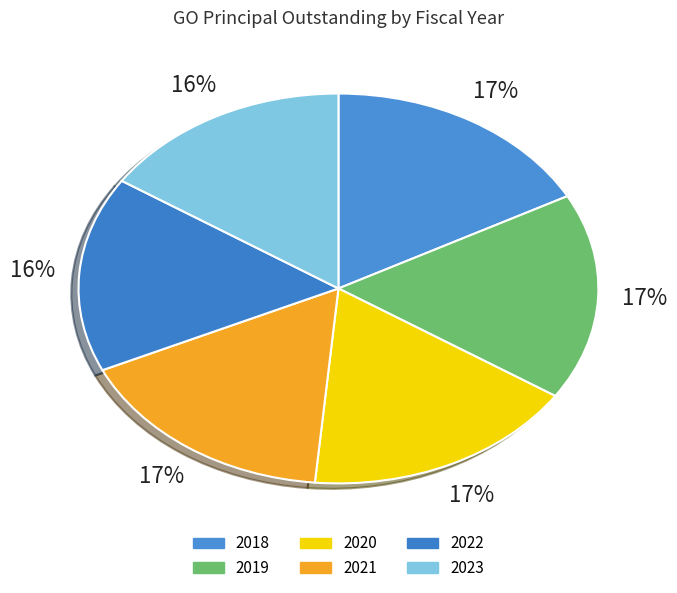

Count the number of slices in the pie.

6